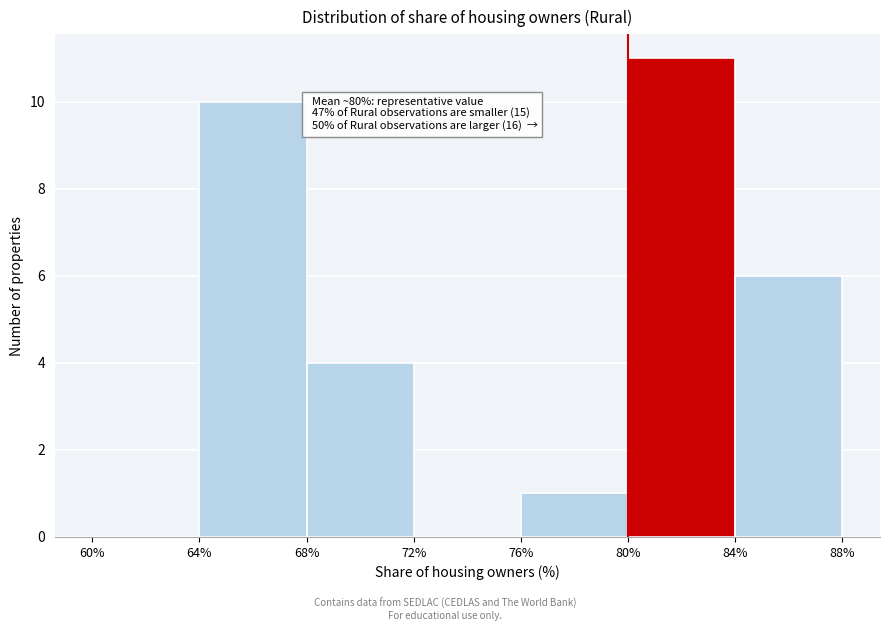

Over which range of the x-axis is the bar tallest?

80% to 84%